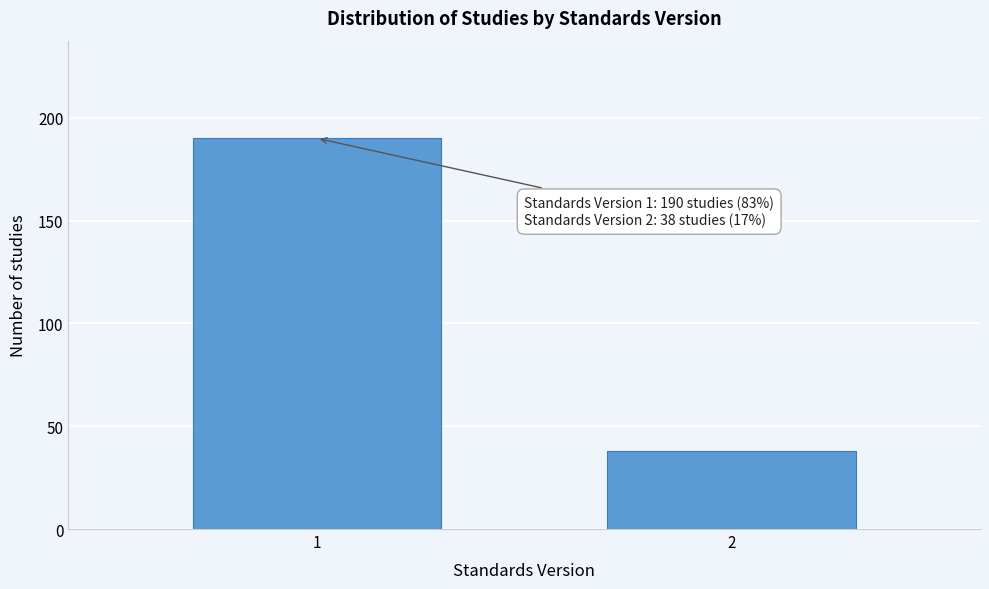

Reading right to left, extract all data points from this chart.

2=38	1=190